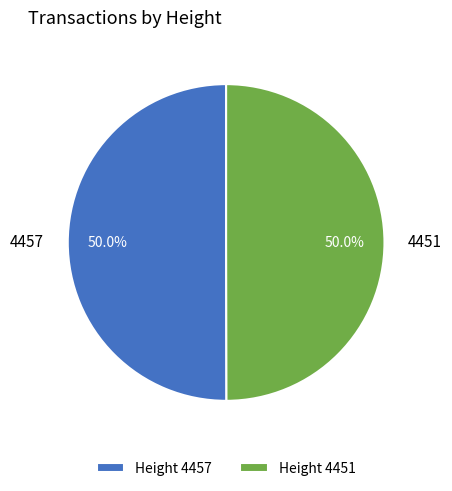

Is the sum of 4451 and 4457 greater than half?

Yes